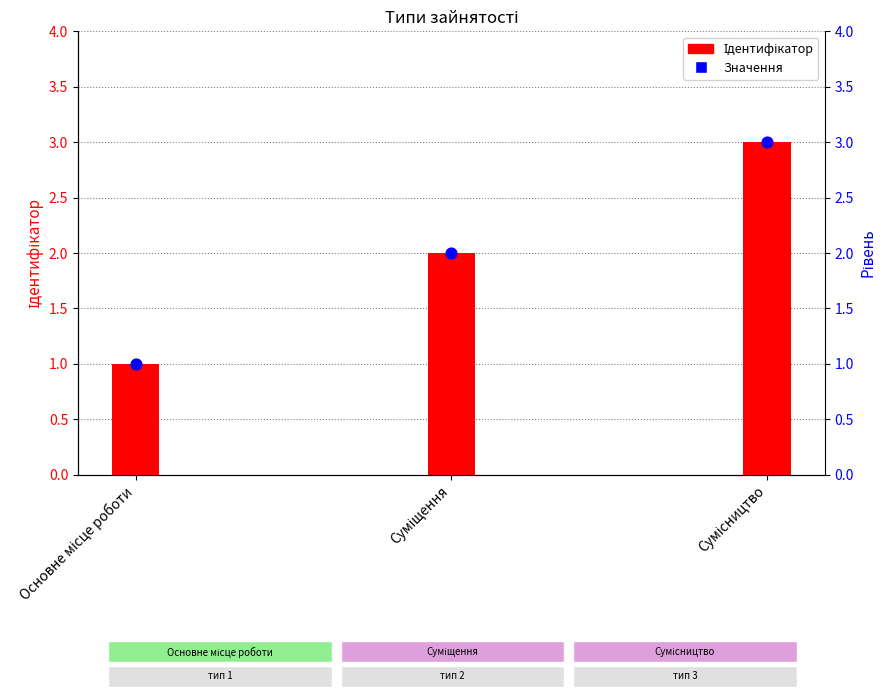

Which has a higher value, Сумісництво or Суміщення?

Сумісництво